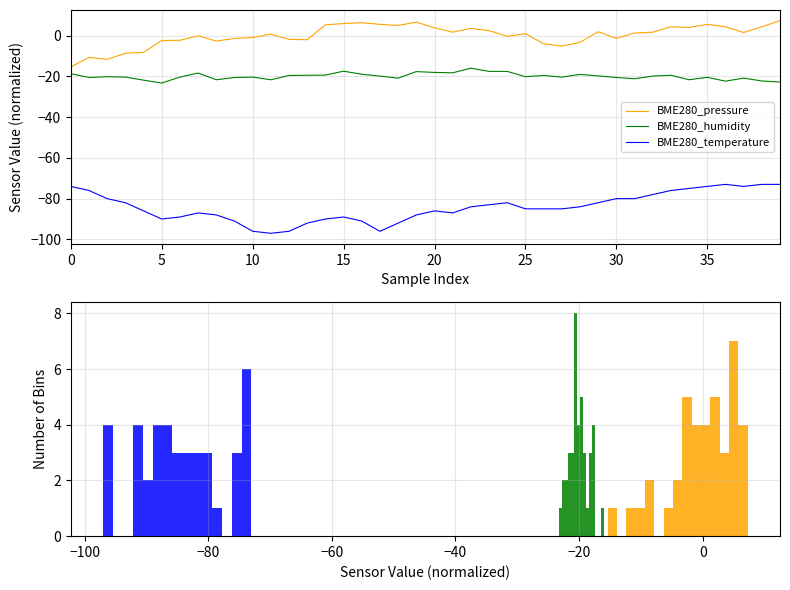

Where is BME280_pressure nearest to the value -4?

26